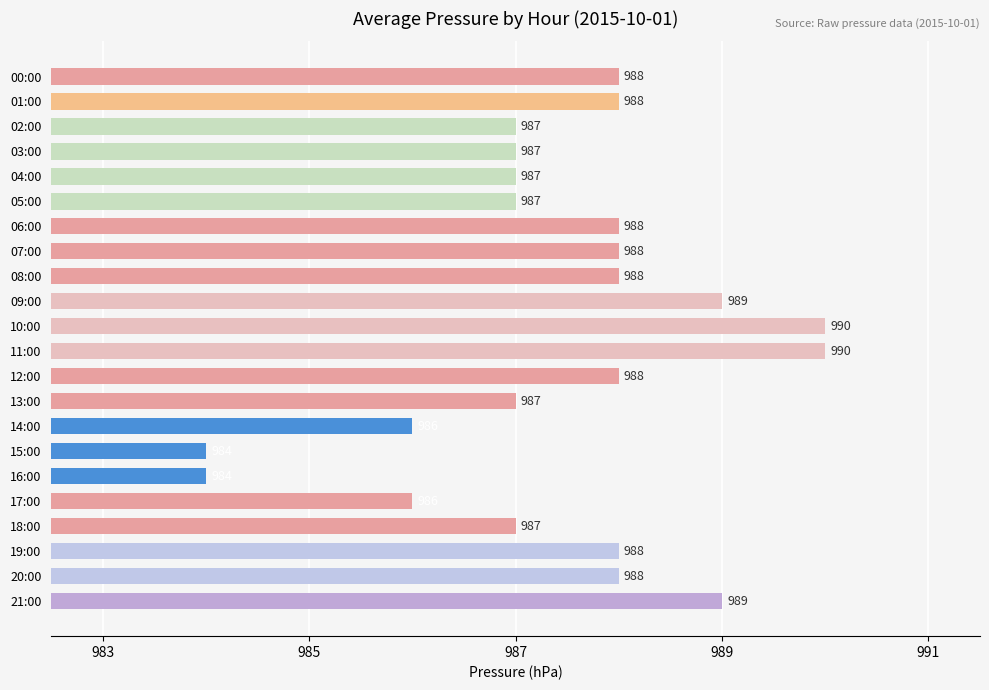

How many values are below 988?

10